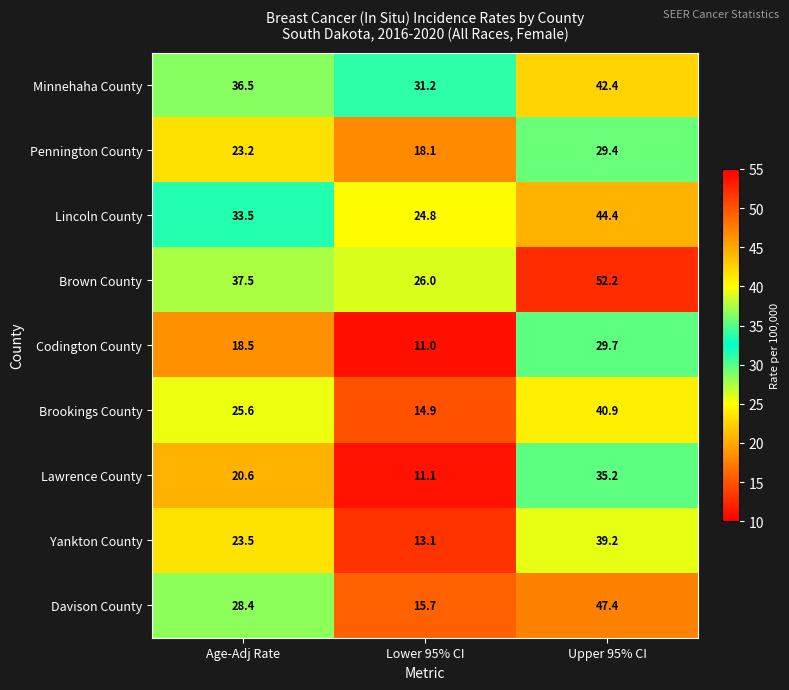

What is the maximum value for Codington County?

29.7